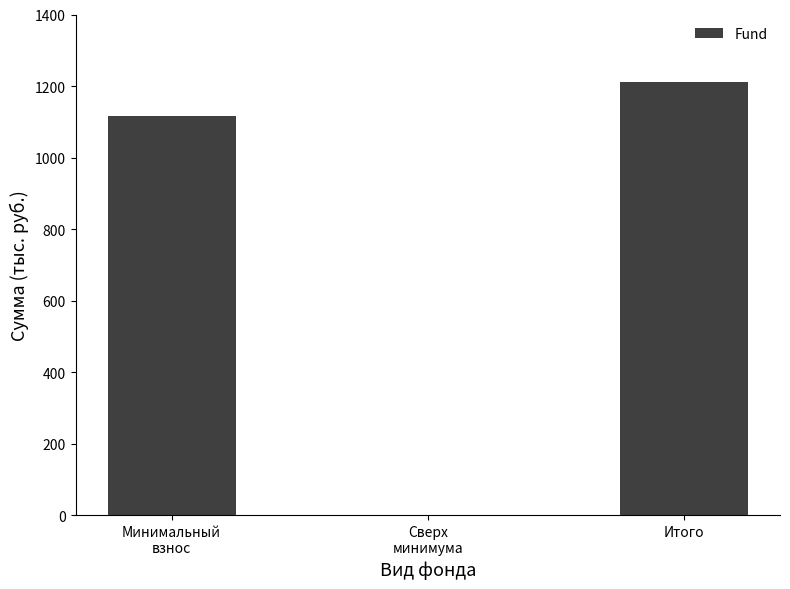

What is the sum of the values at Сверх
минимума and Итого?

1211.6